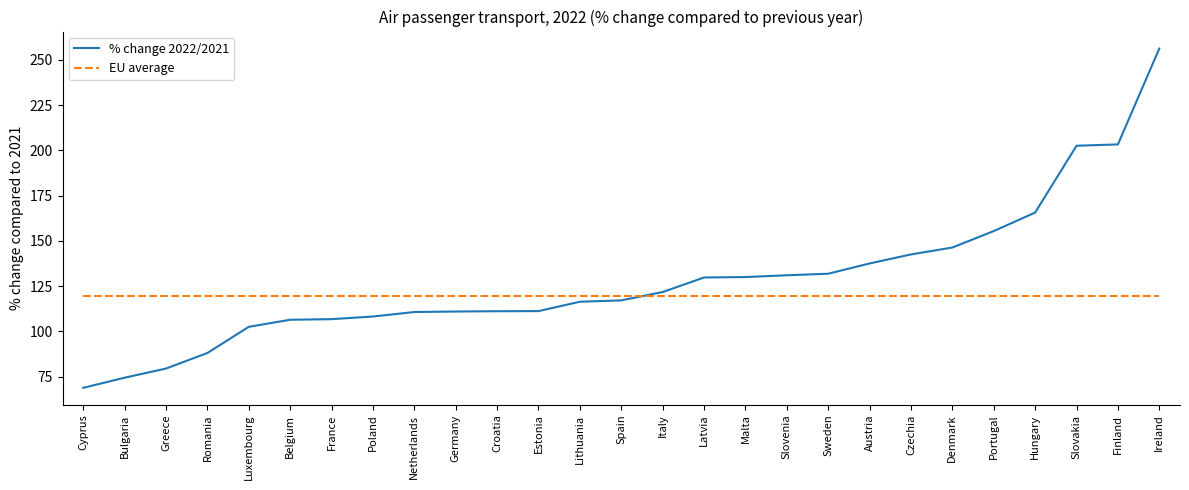

At which label is % change 2022/2021 closest to 162?

Hungary